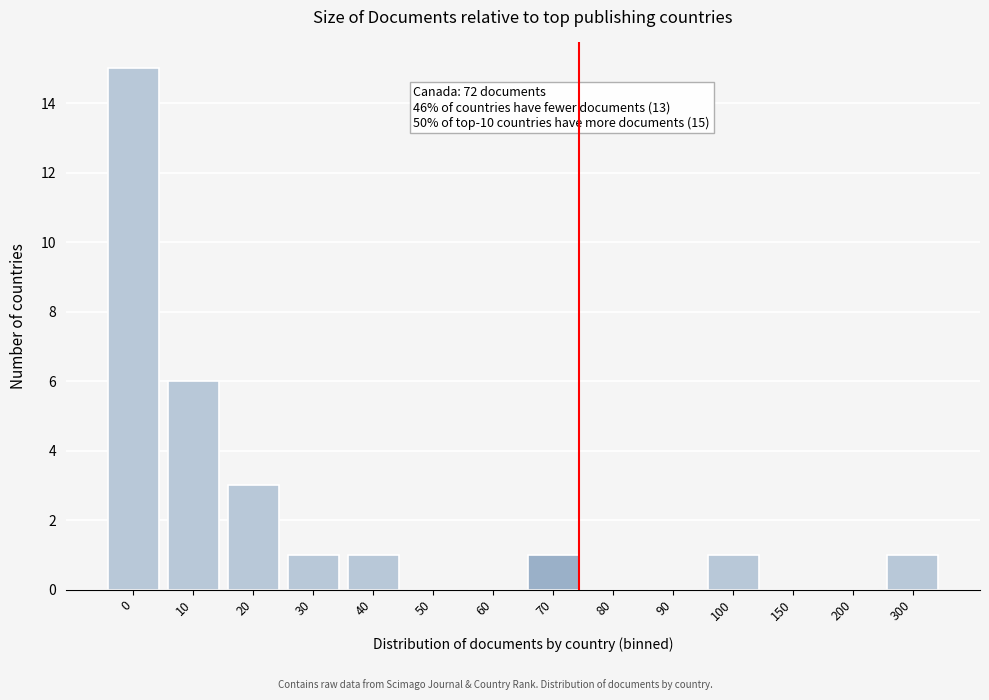

Reading left to right, extract all data points from this chart.

0=15	10=6	20=3	30=1	40=1	50=0	60=0	70=1	80=0	90=0	100=1	150=0	200=0	300=1